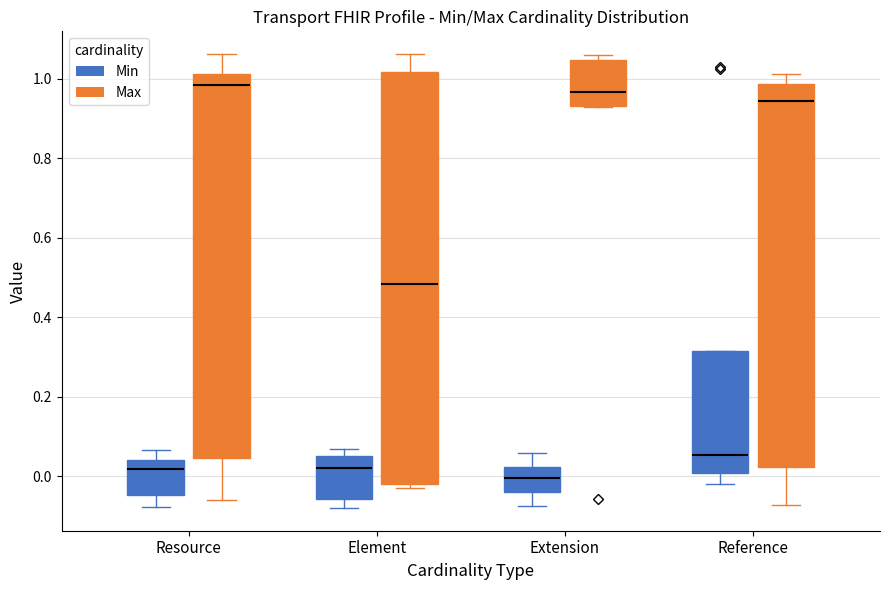

Where does the lower whisker of the box for Resource (Max) end on the y-axis? The values are not printed on the chart, so give them approximately, as read against the axis.

-0.06